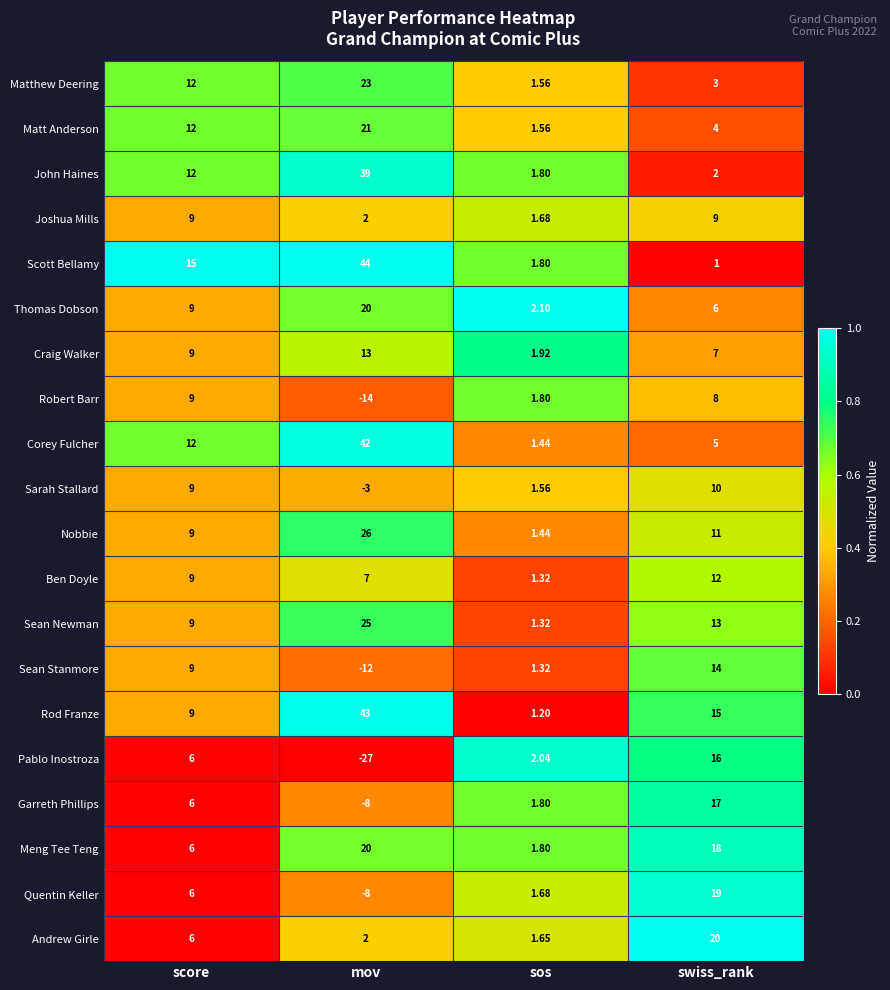

At which label is Quentin Keller closest to 5?

score